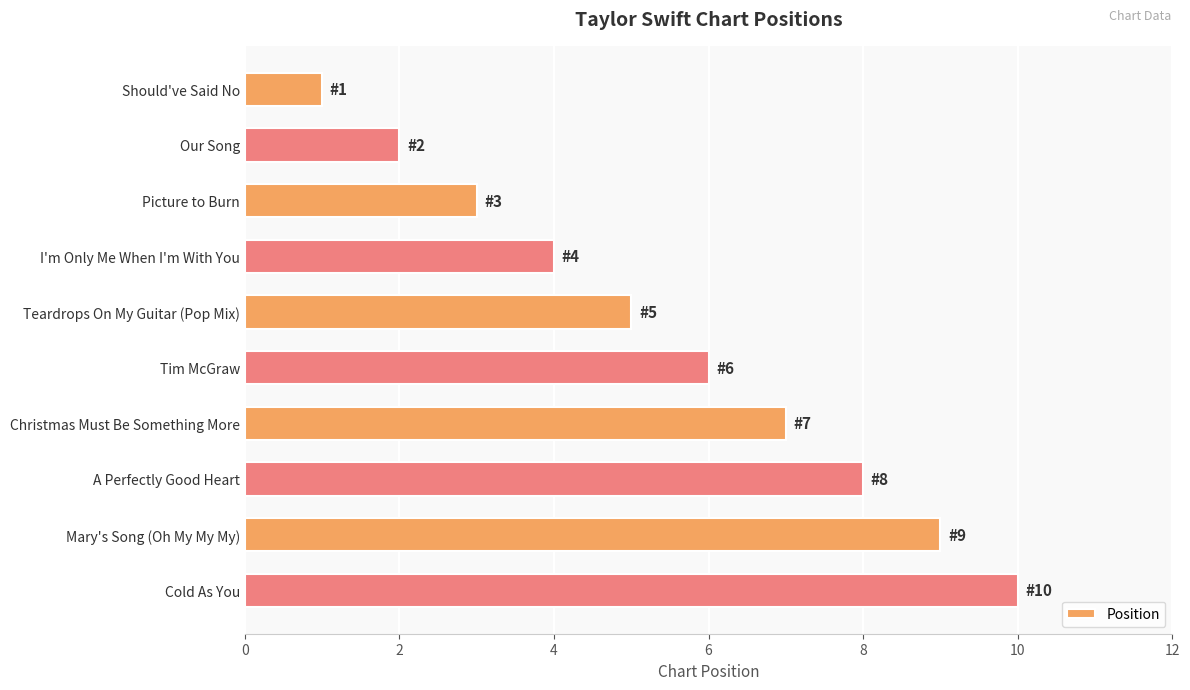

Are the bars horizontal?

Yes